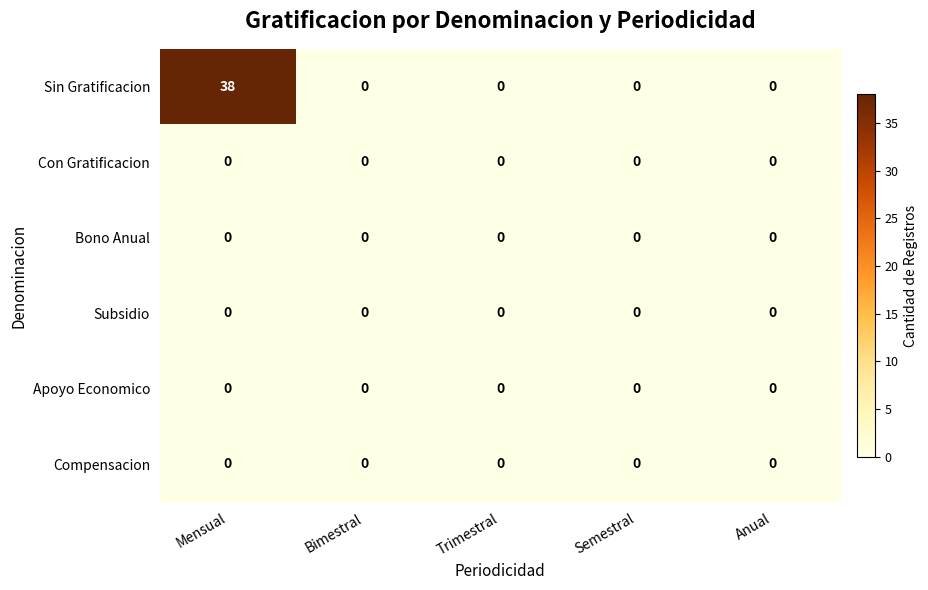

At how many categories does at least one series exceed 24?

1